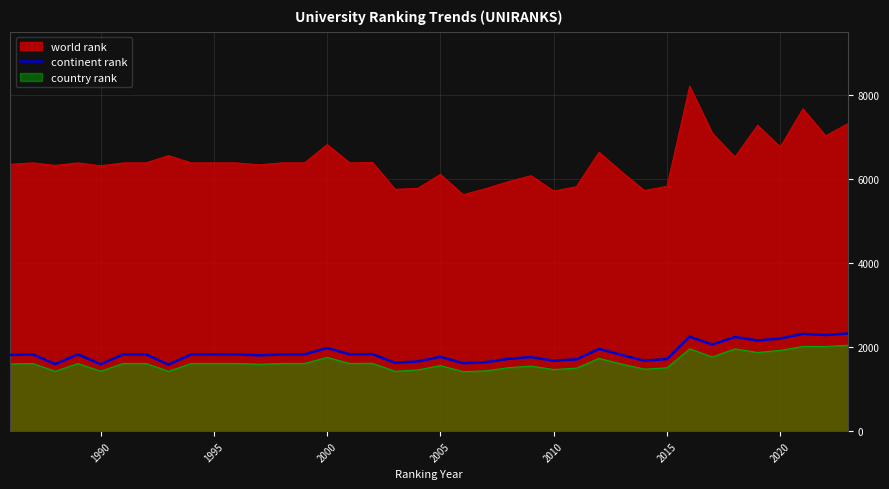

What is the maximum value for country rank?

2044